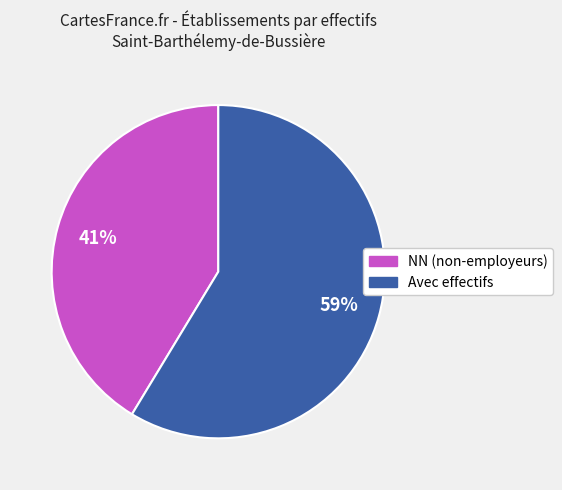

Is there a majority slice in this chart?

Yes